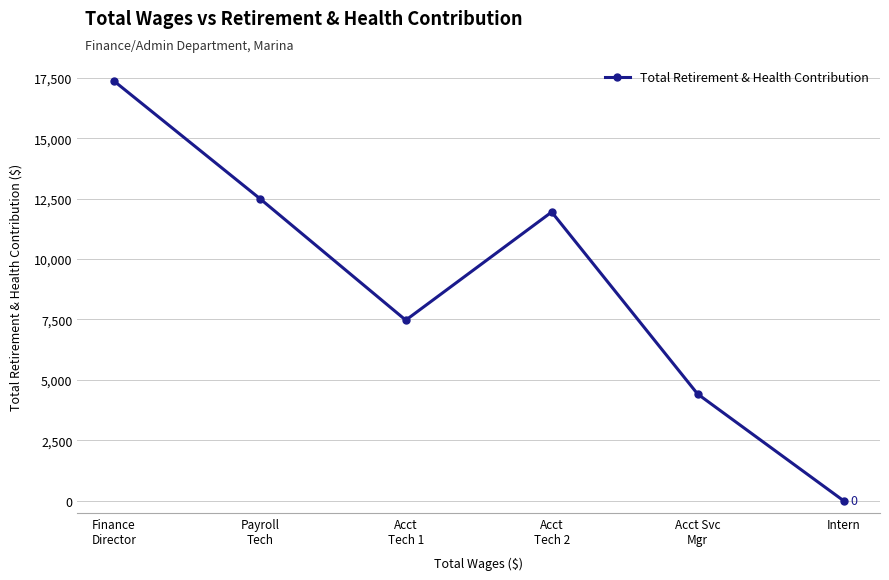

What is the value of the 5th point from the left?

4415